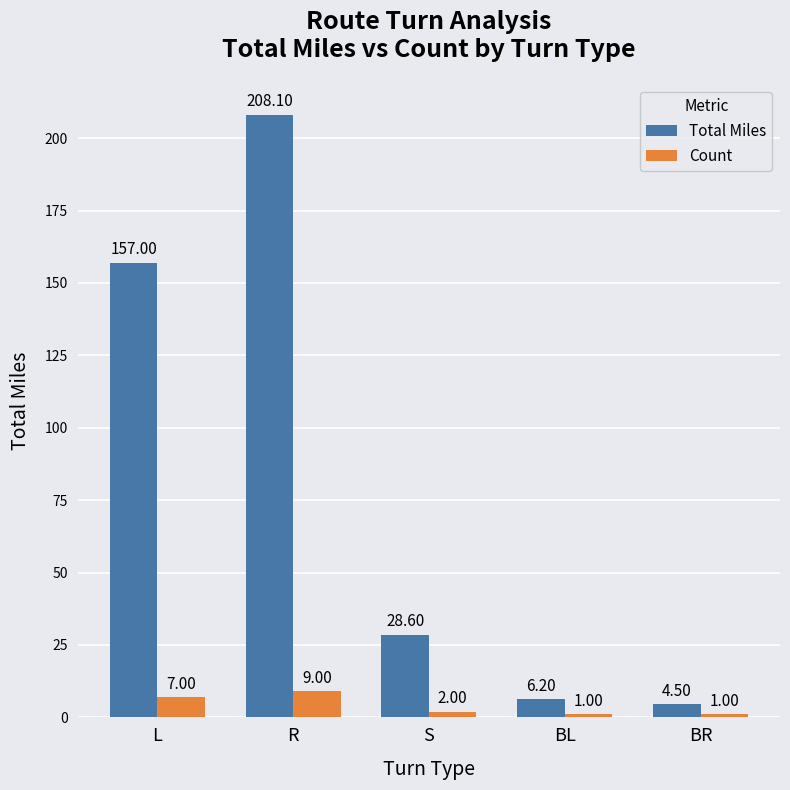

What is the value of the Count bar at the 2nd from the left?

9.0